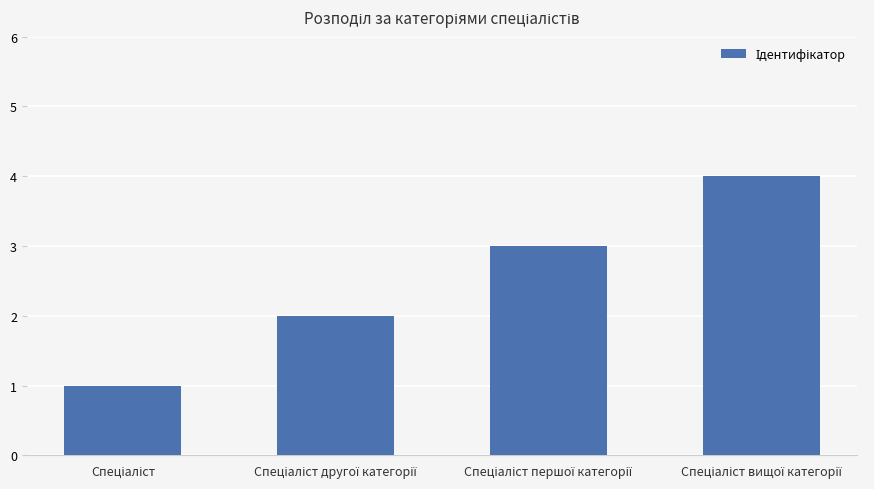

What is the greatest value displayed?

4